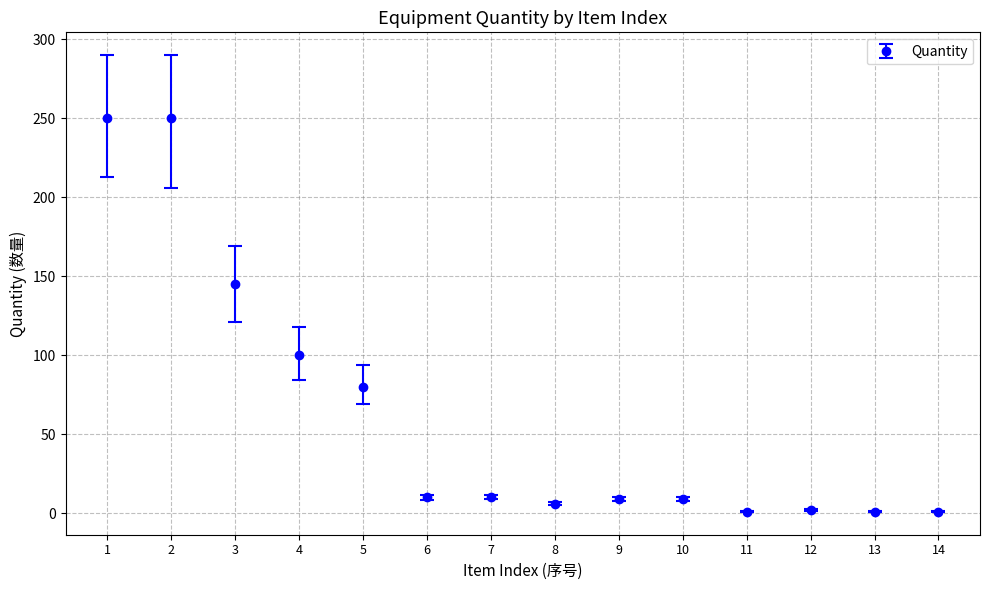

What is the ratio of the value at 5 to the value at 4?

0.8